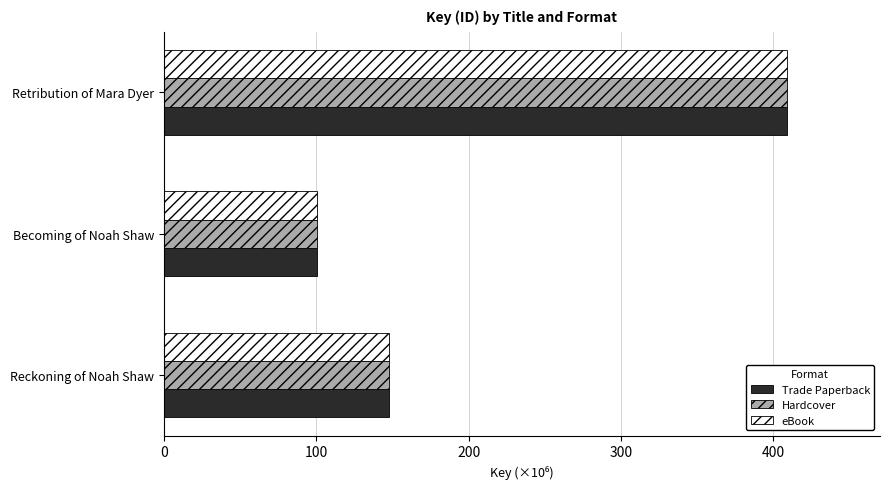

The eBook series shows 64.7 at Reckoning of Noah Shaw. True or false?

False